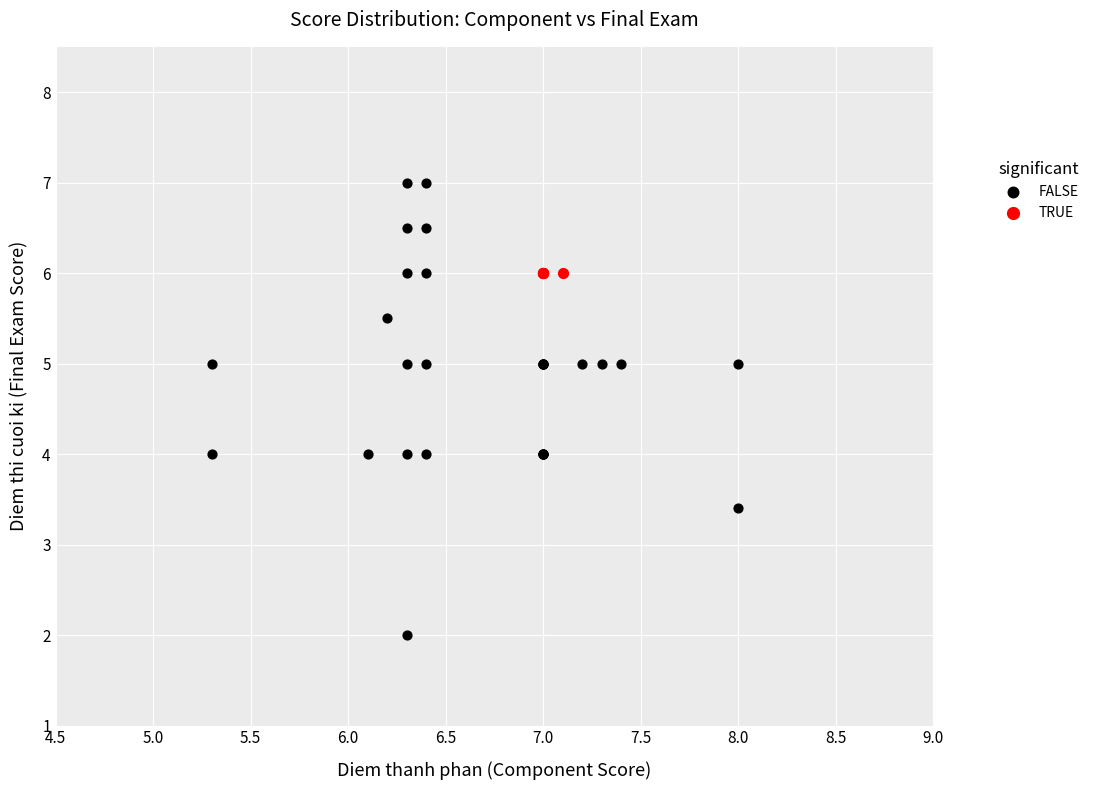

Which series contains the highest Y value?

FALSE